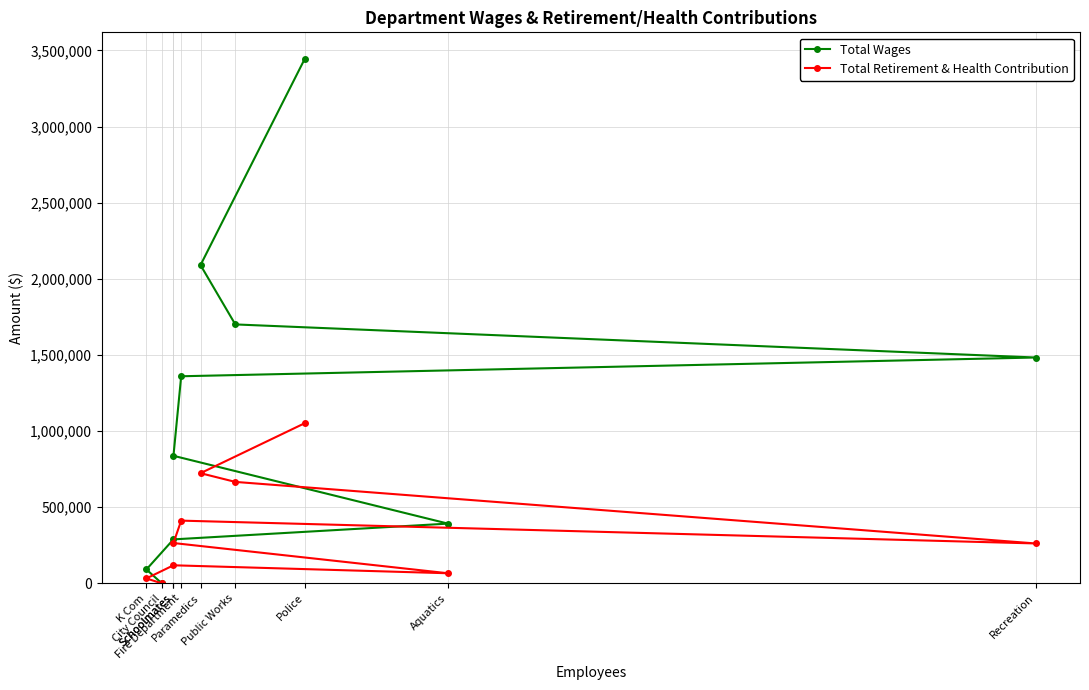

True or false: Total Retirement & Health Contribution has a value of 1052295 at Police.

True